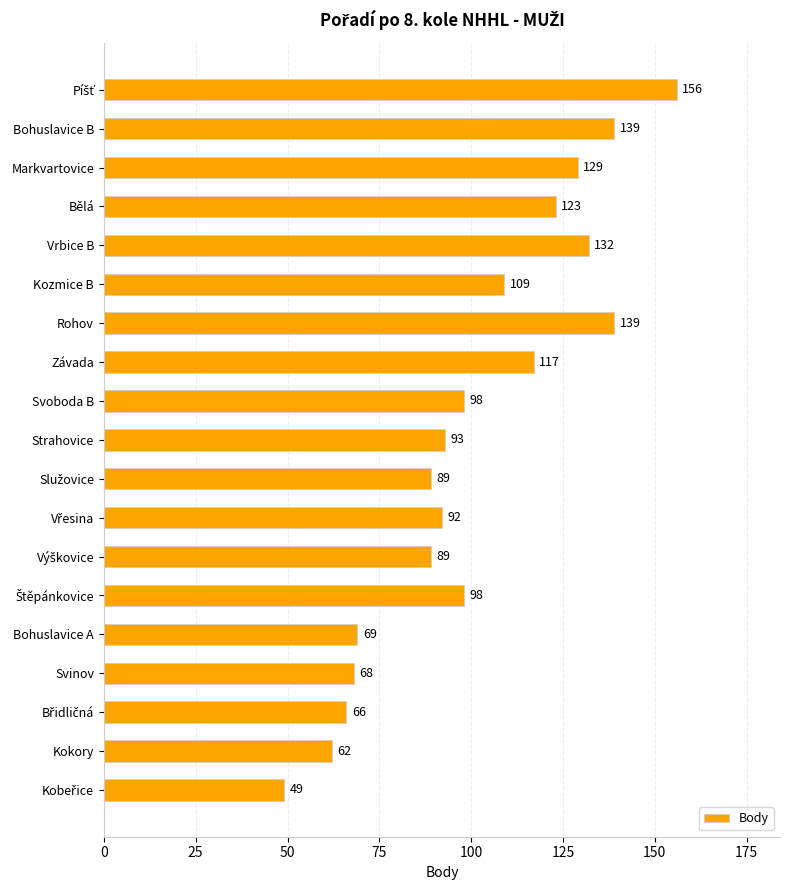

How many distinct data groups are displayed?

1